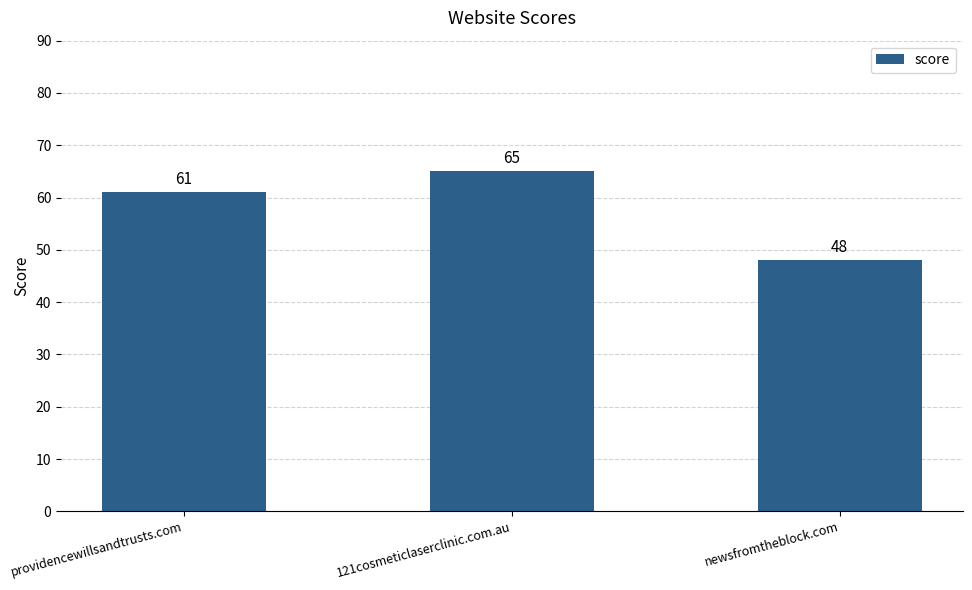

Are the bars horizontal?

No